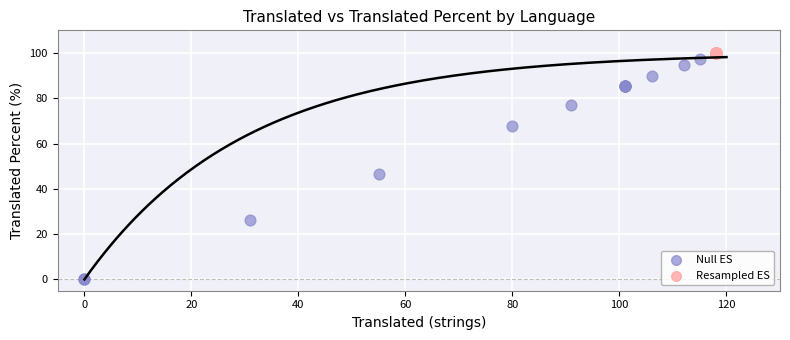

What are all the series names shown in the legend?

Null ES, Resampled ES